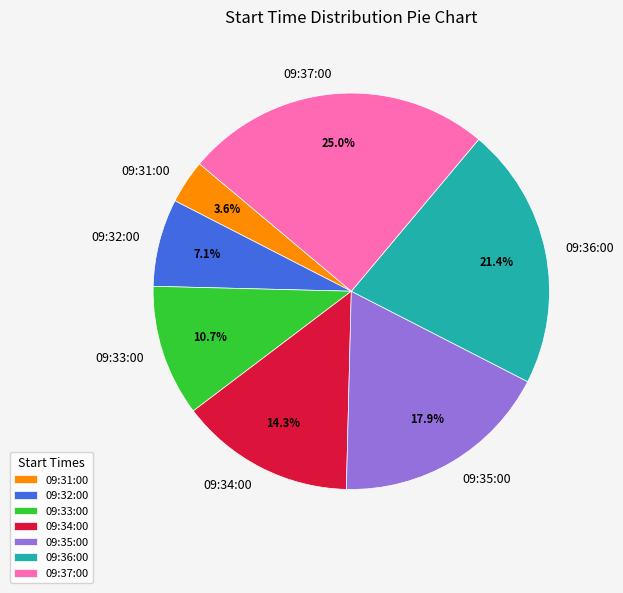

Do 09:32:00 and 09:37:00 together represent more than half of the pie?

No